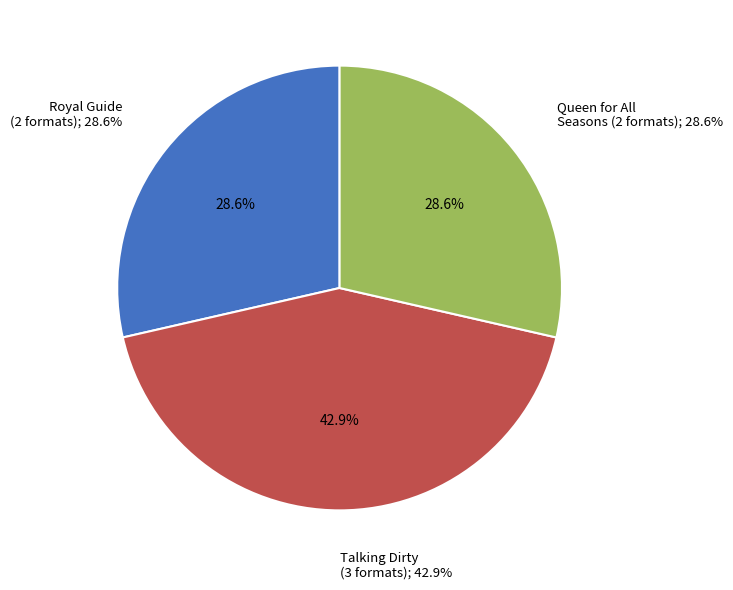

Which slice is the smallest?

Royal Guide to Spot and Stain Removal